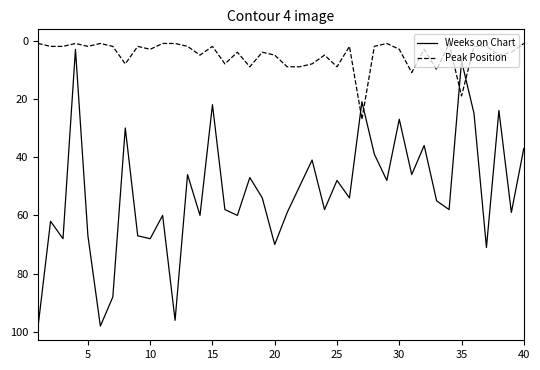

Rank the series by their average value, from highest to lowest.

Weeks on Chart, Peak Position